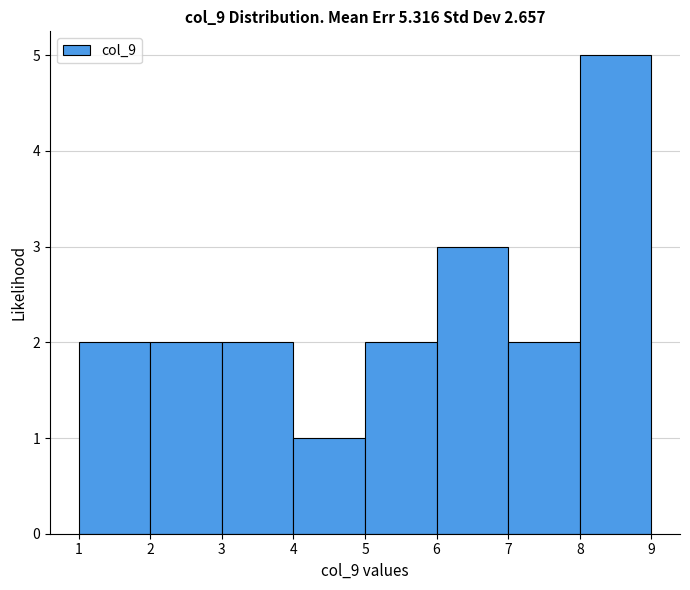

What is the height of the bar covering 8 to 9 on the x-axis? The values are not printed on the chart, so give them approximately, as read against the axis.

5